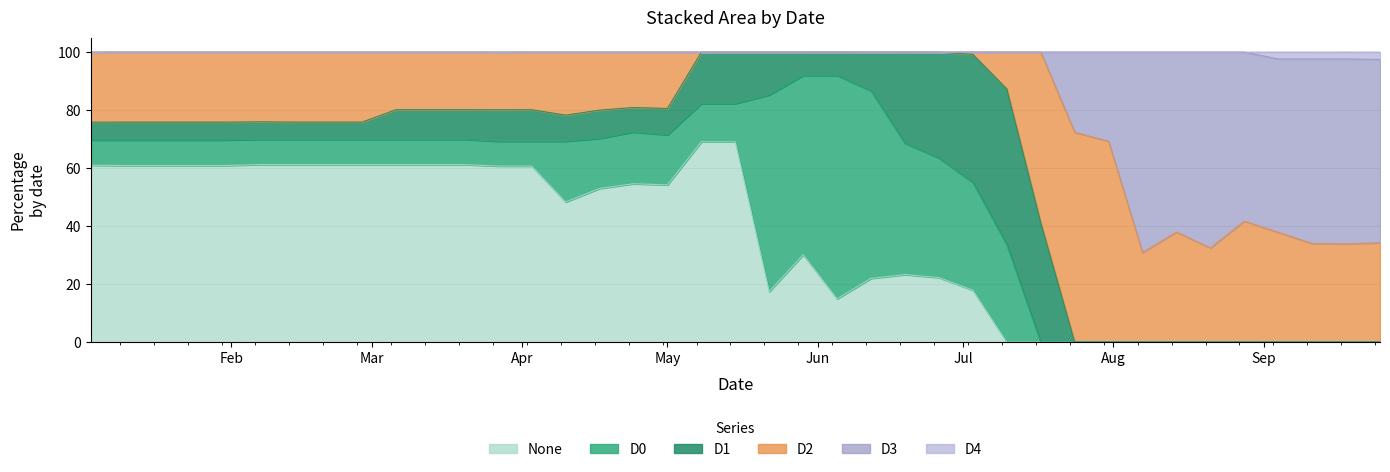

Which has a higher value, 2012-02-21 or 2012-02-07?

2012-02-21